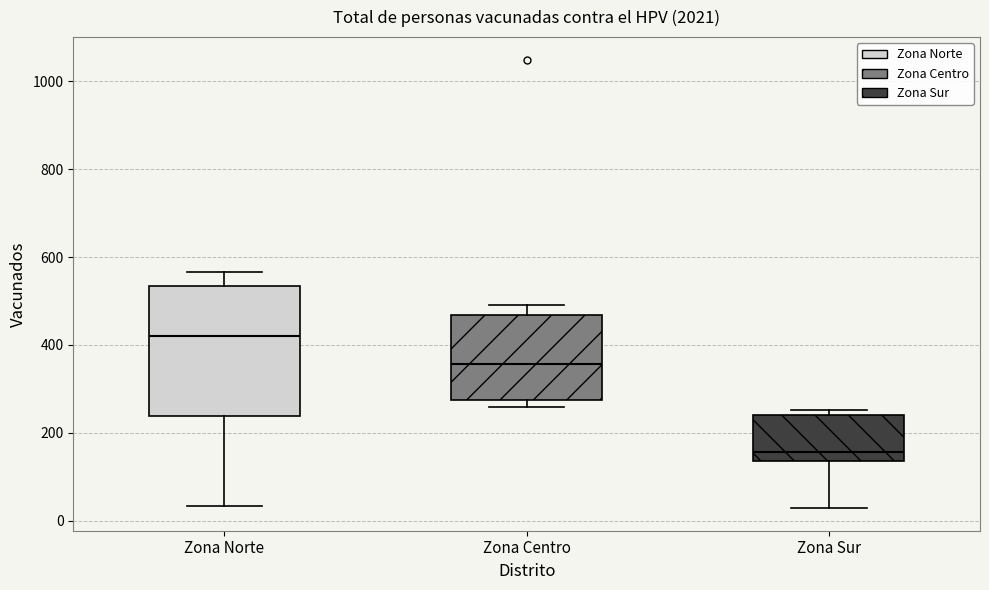

Which box is the tallest, from its lower edge to its upper edge?

Zona Norte